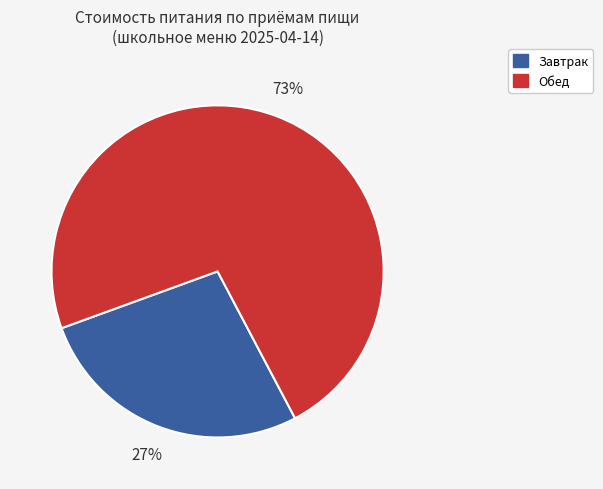

Is it true that Обед is 73% of the pie?

True